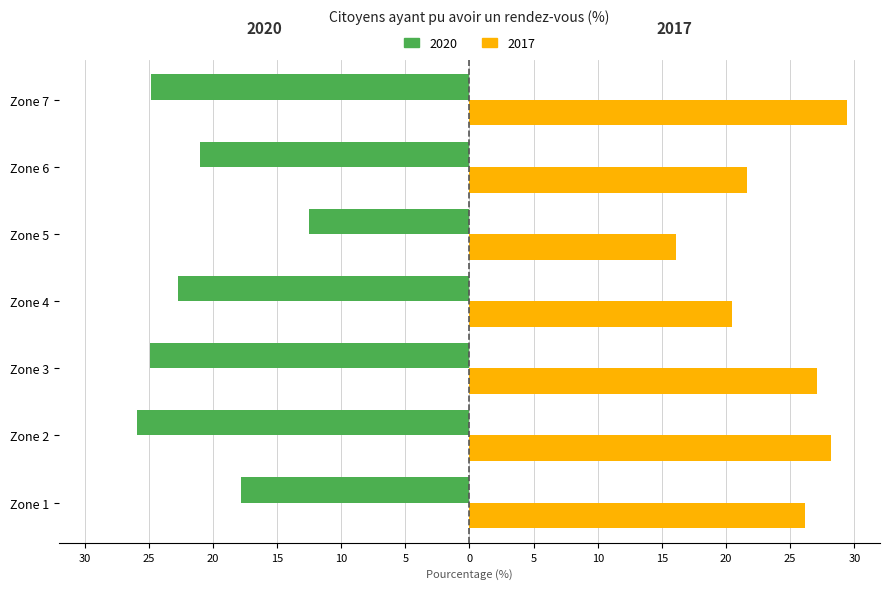

How many bars are there in total?

14